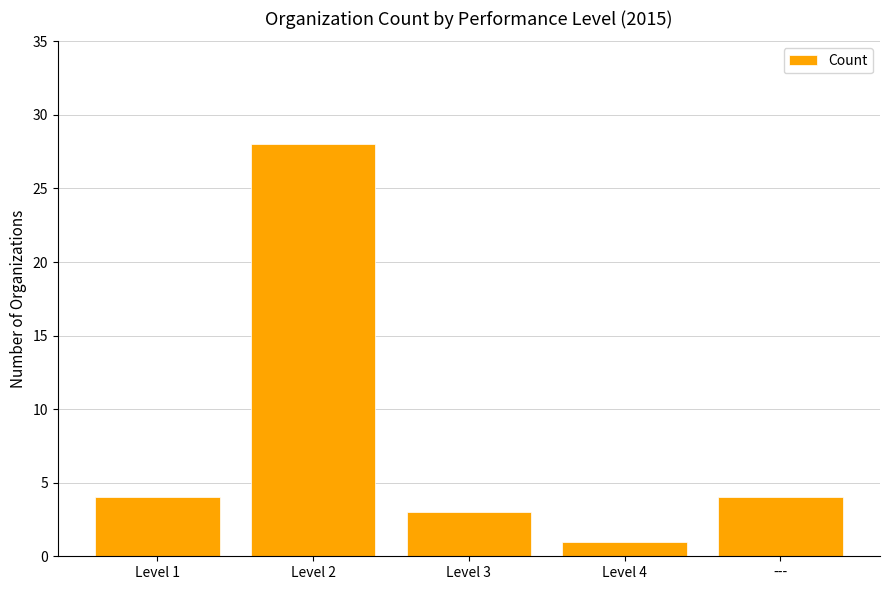

Which category has the highest value across all series?

Level 2